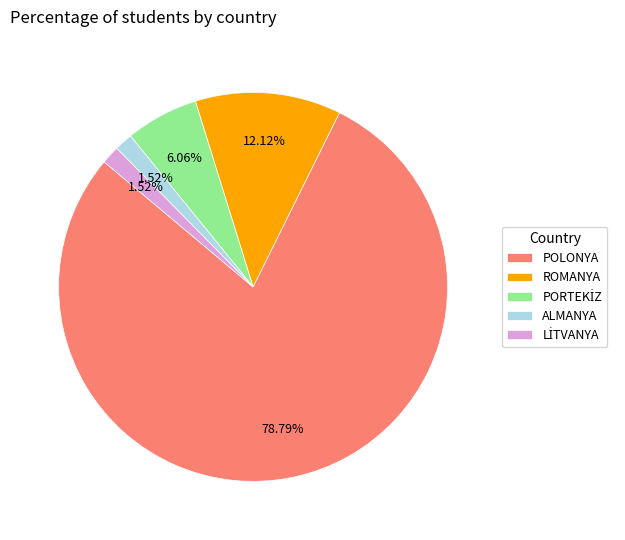

What is the largest slice in the pie chart?

POLONYA